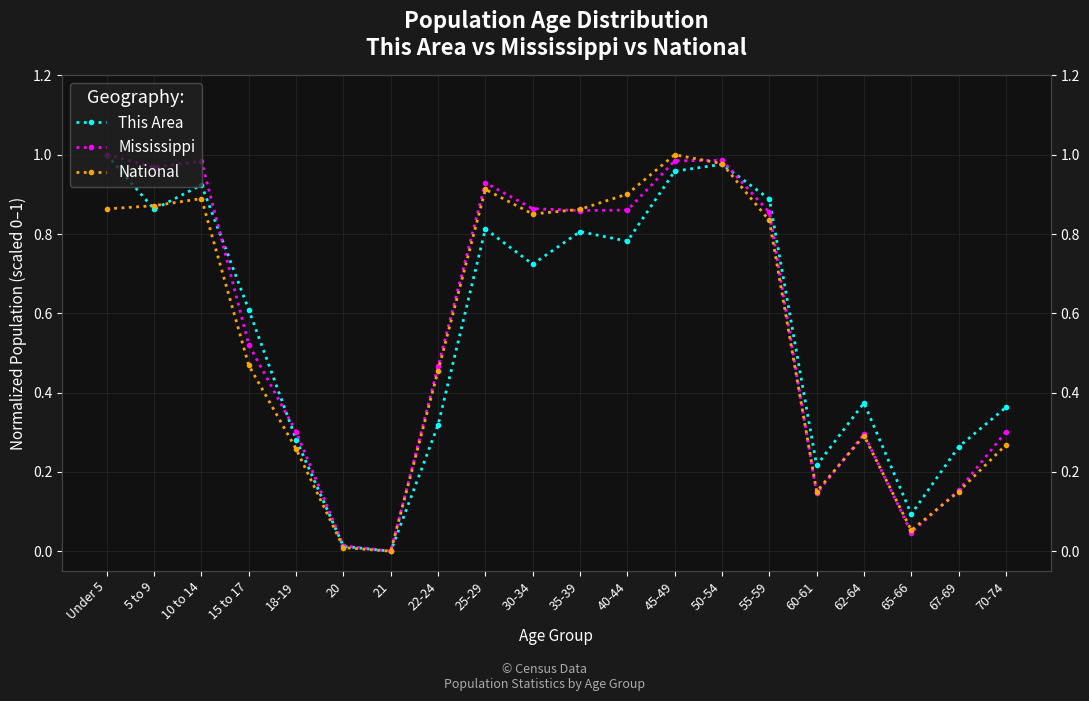

What is the value of the Mississippi point at the 19th from the left?

0.2